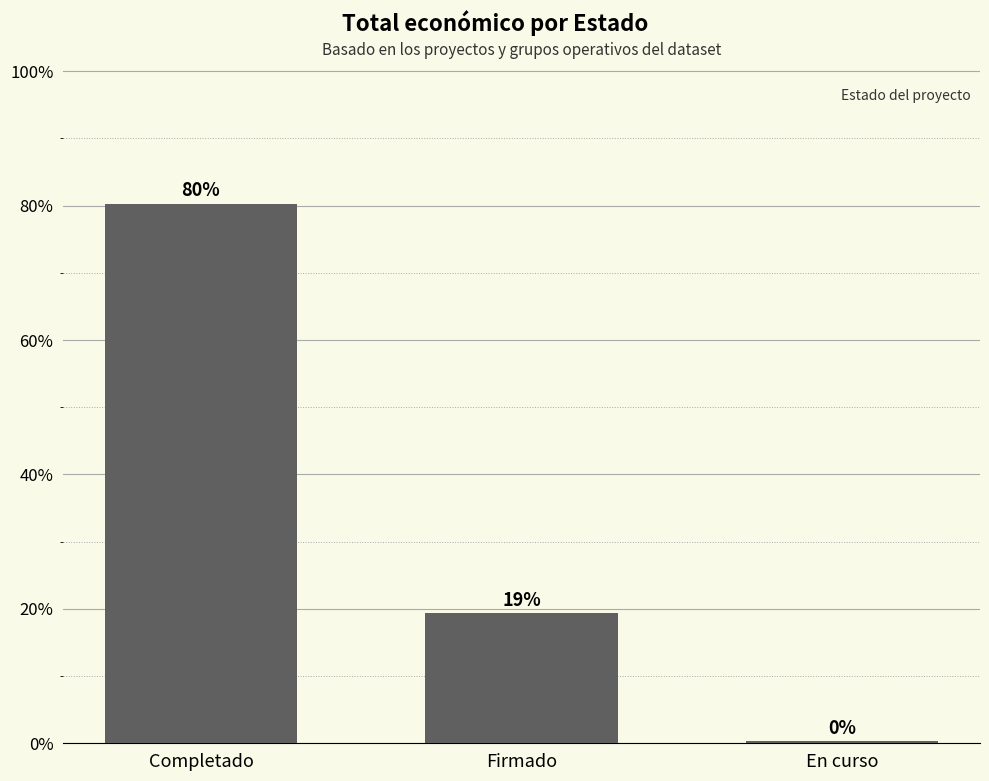

Does the chart contain any negative values?

No